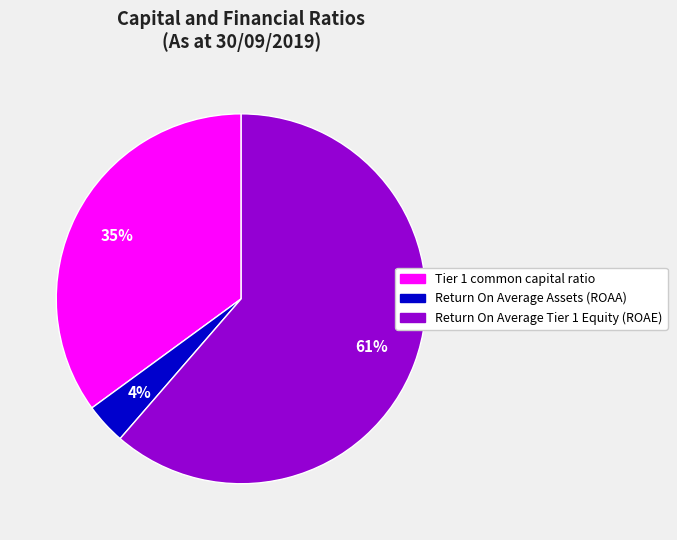

What percentage is the Return On Average Tier 1 Equity (ROAE) slice, to the nearest percent?

61%